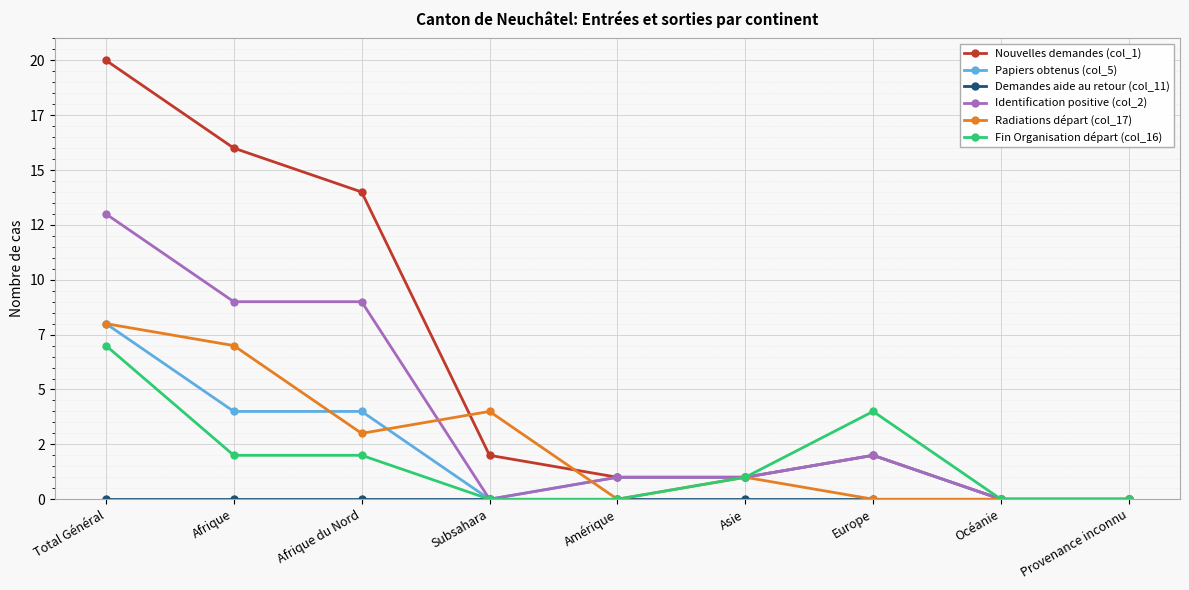

Does the chart have visible grid lines?

Yes